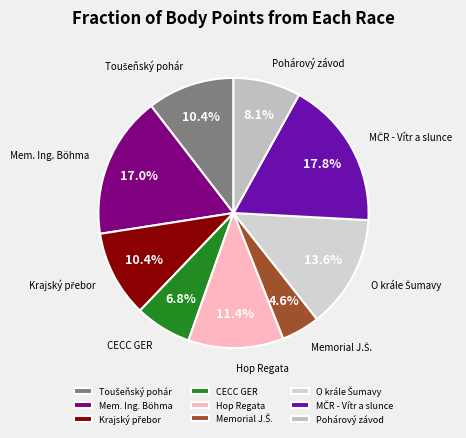

Between Hop Regata and CECC GER, which is larger?

Hop Regata